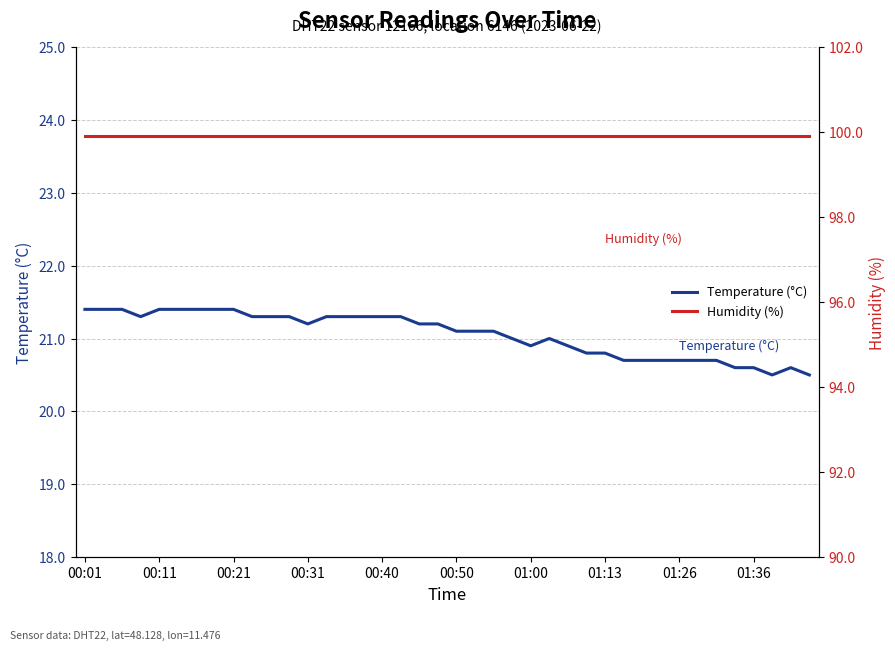

How many lines are shown in the chart?

2